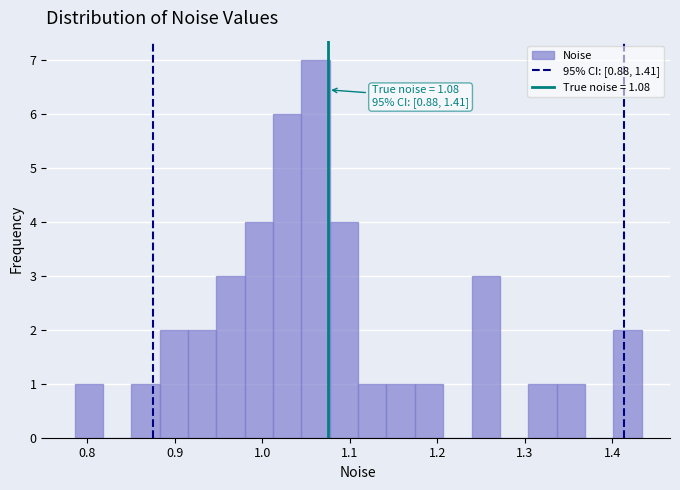

Read against the x-axis, roughly where is the centre of the tallest bar?

1.06